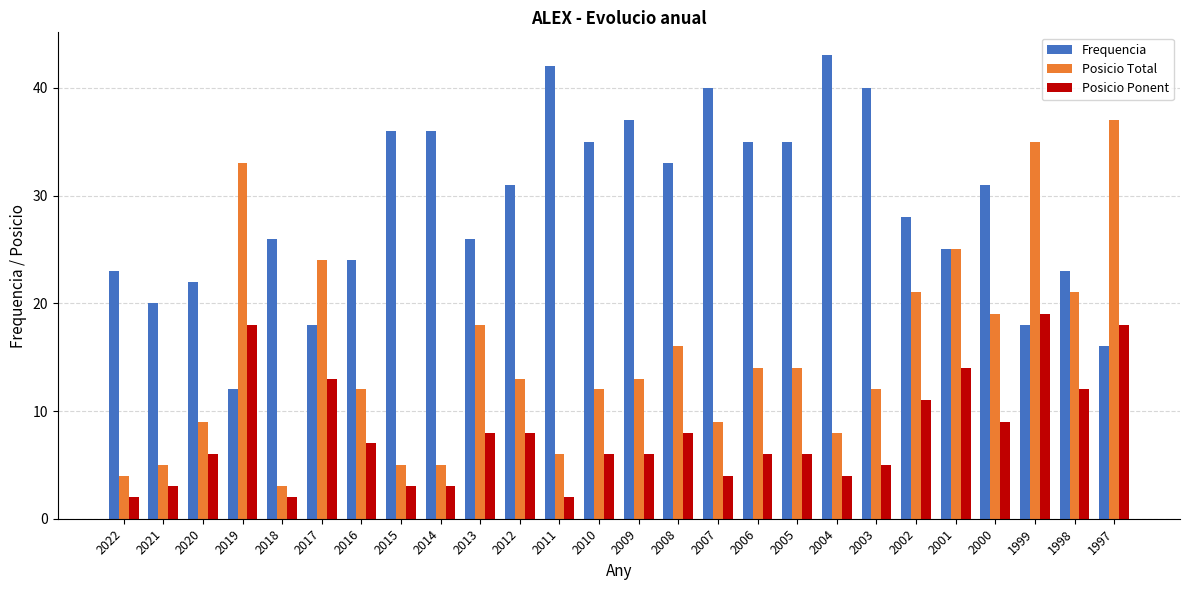

The Posicio Ponent series shows 19 at 1999. True or false?

True